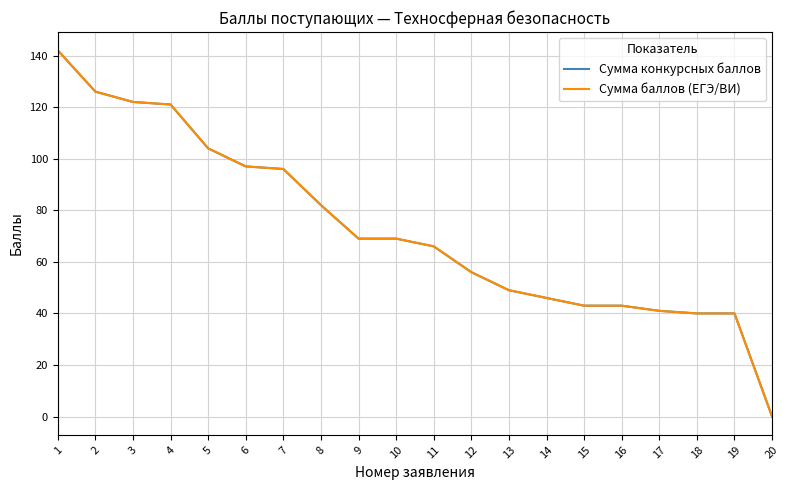

Does the chart have visible grid lines?

Yes